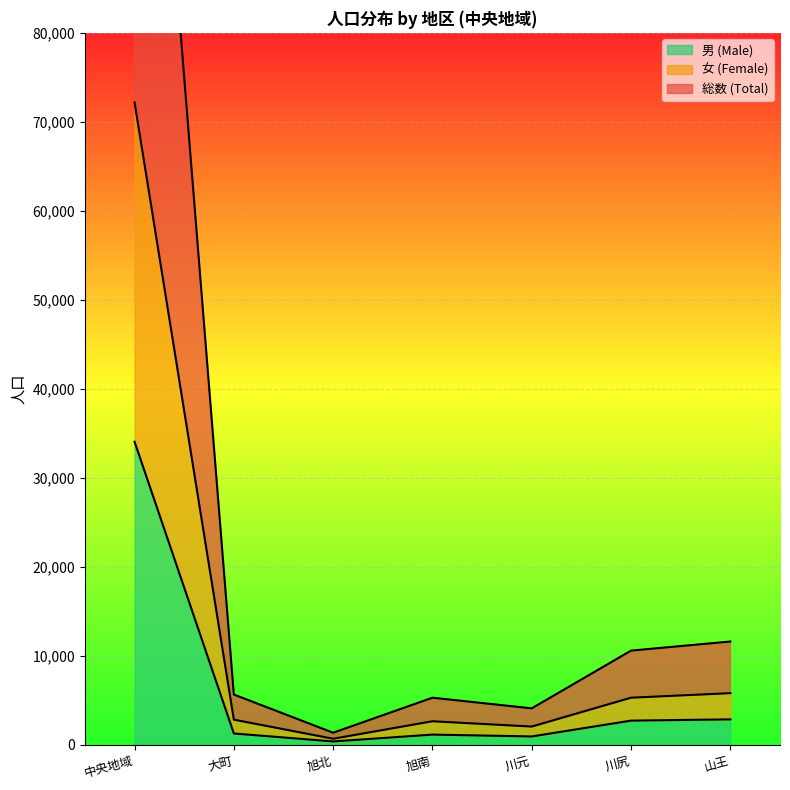

At how many categories does at least one series exceed 5790?

3